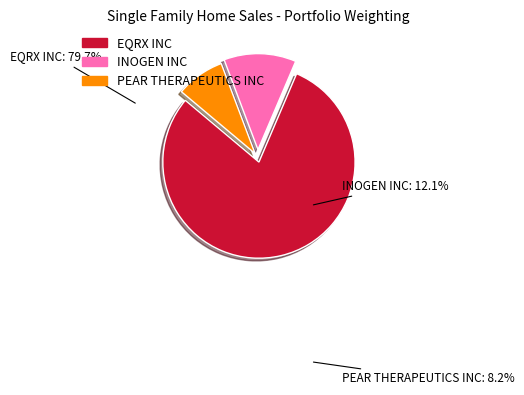

Count the number of slices in the pie.

3